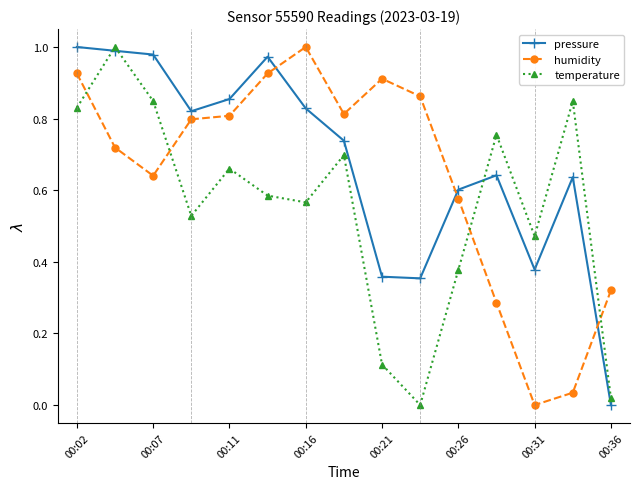

How many positive values does the humidity series have?

14